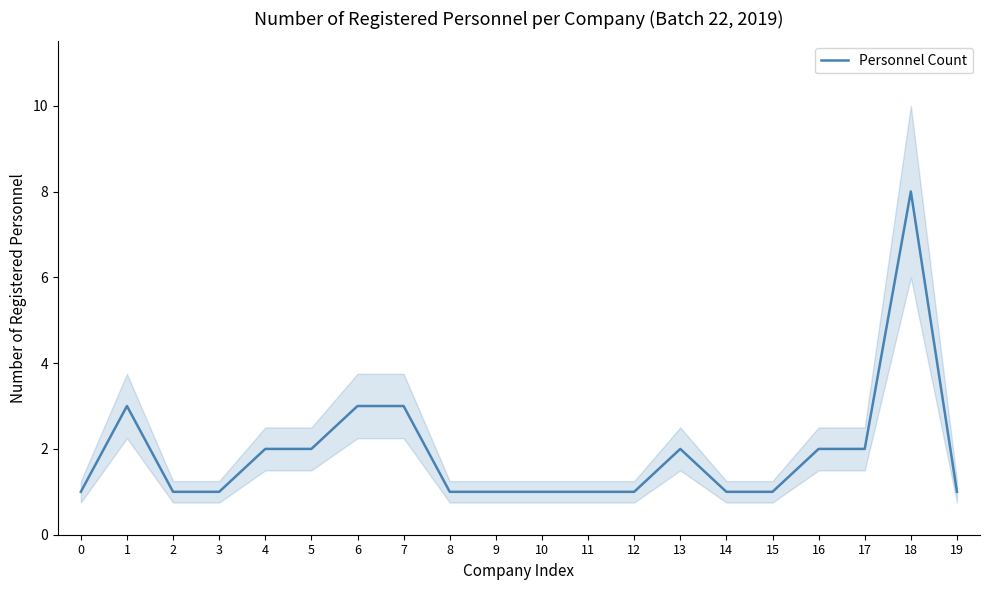

Which label corresponds to the largest value in the chart?

18